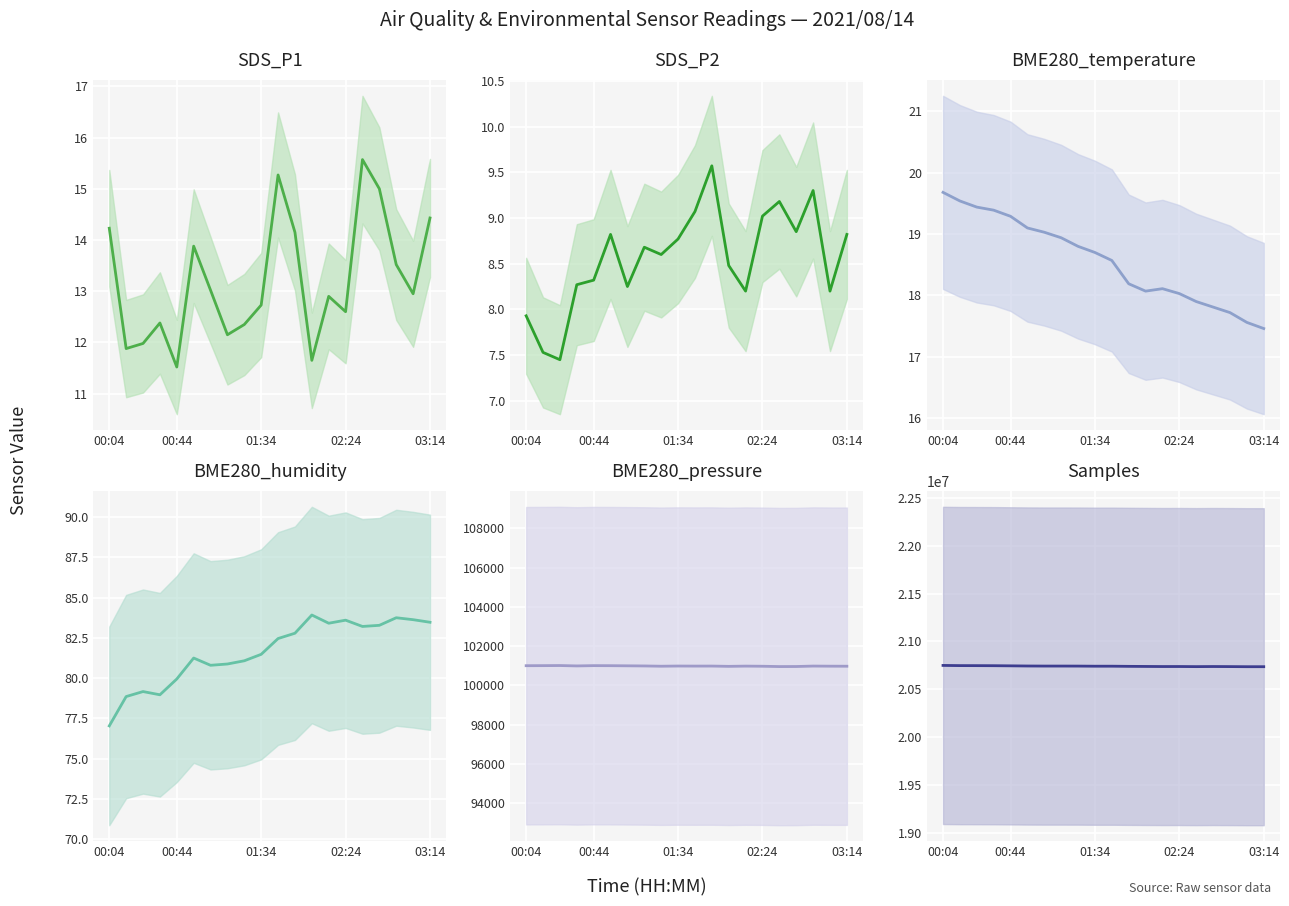

At which category is the sum across all series the highest?

00:04